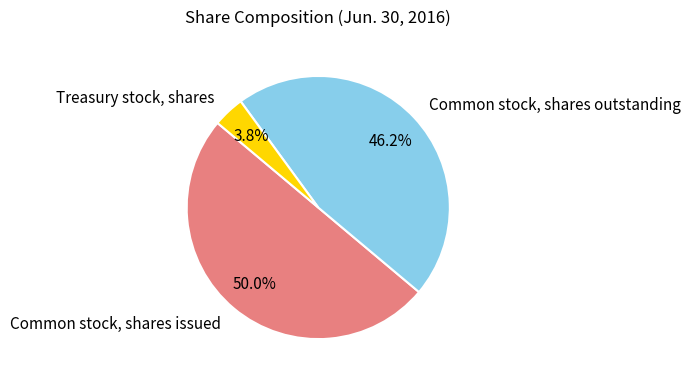

Rank the categories by value from lowest to highest.

Treasury stock, shares, Common stock, shares outstanding, Common stock, shares issued